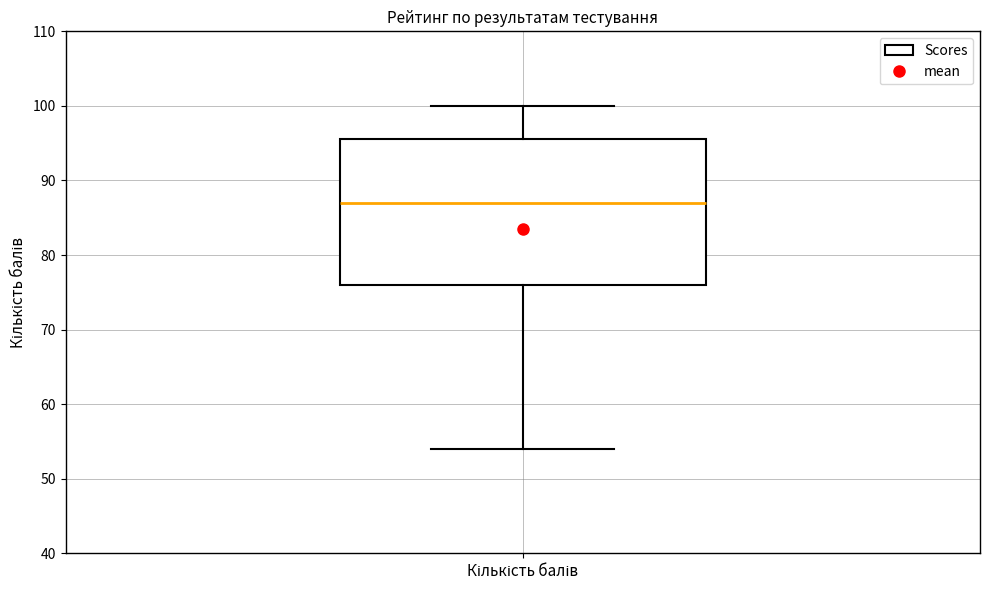

Where does the lower whisker of the box for Кількість балів end on the y-axis? The values are not printed on the chart, so give them approximately, as read against the axis.

54